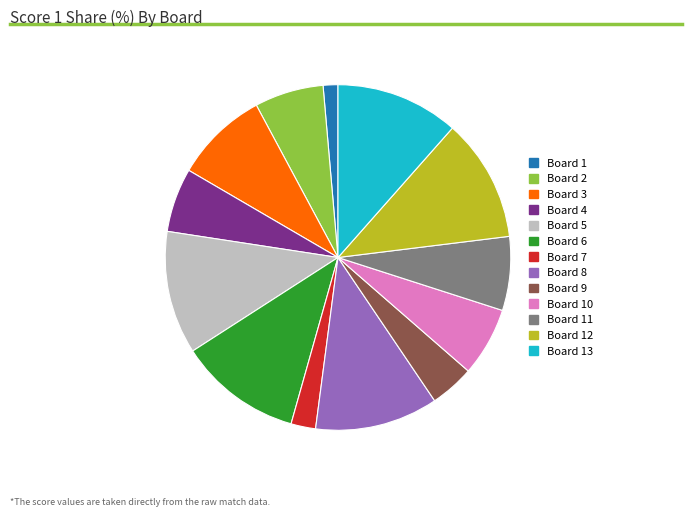

Do Board 5 and Board 1 together represent more than half of the pie?

No